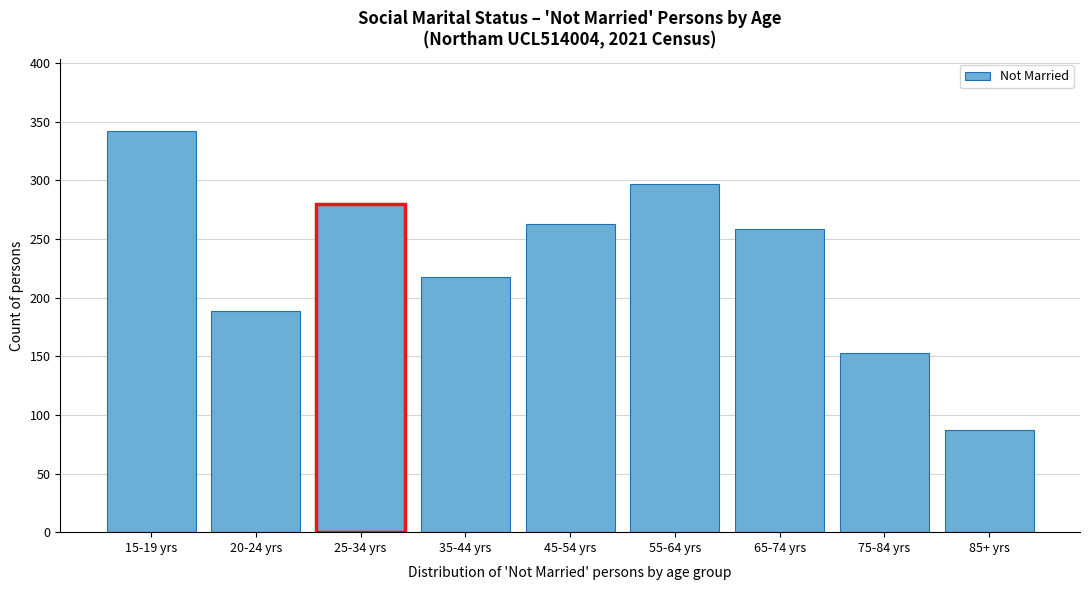

Reading right to left, list all the values displayed in this chart.

87	153	259	297	263	218	280	189	342